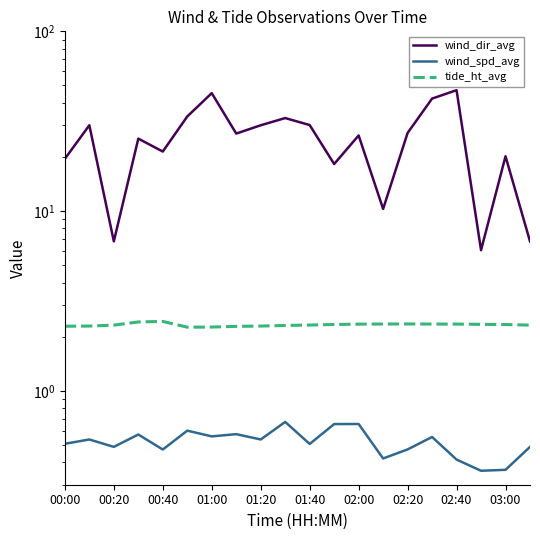

Reading left to right, list all the values displayed in this chart.

wind_dir_avg: 19.5	30.0	6.8	25.3	21.4	33.6	45.3	27.0	30.0	32.9	30.1	18.3	26.3	10.3	27.2	42.2	47.0	6.1	20.2	6.8
wind_spd_avg: 0.5	0.5	0.5	0.6	0.5	0.6	0.6	0.6	0.5	0.7	0.5	0.7	0.7	0.4	0.5	0.6	0.4	0.4	0.4	0.5
tide_ht_avg: 2.3	2.3	2.3	2.4	2.4	2.3	2.3	2.3	2.3	2.3	2.3	2.3	2.3	2.4	2.4	2.4	2.4	2.3	2.3	2.3